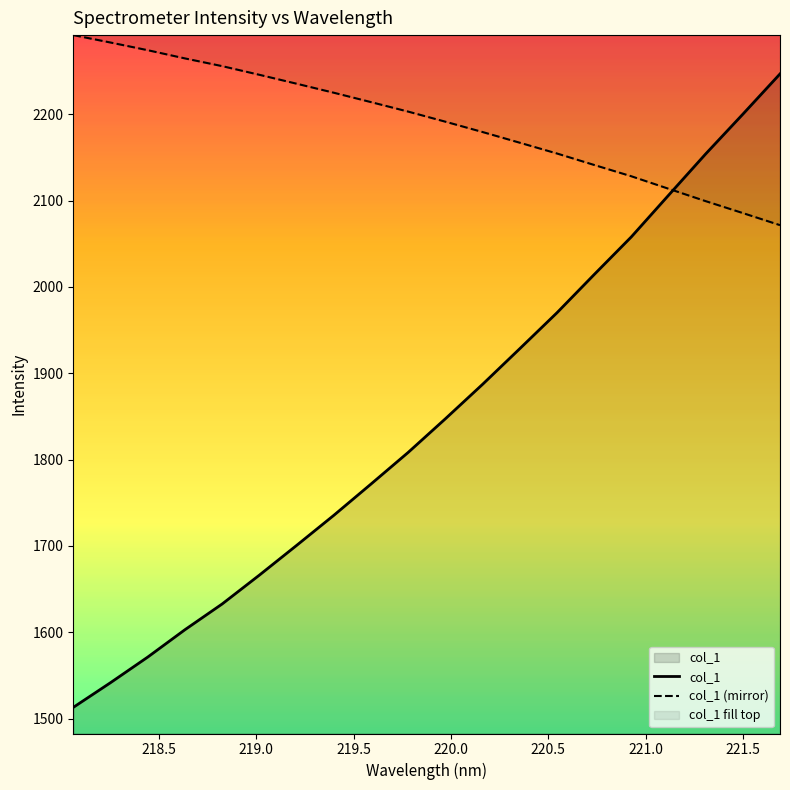

What is the minimum value for col_1?

1513.0